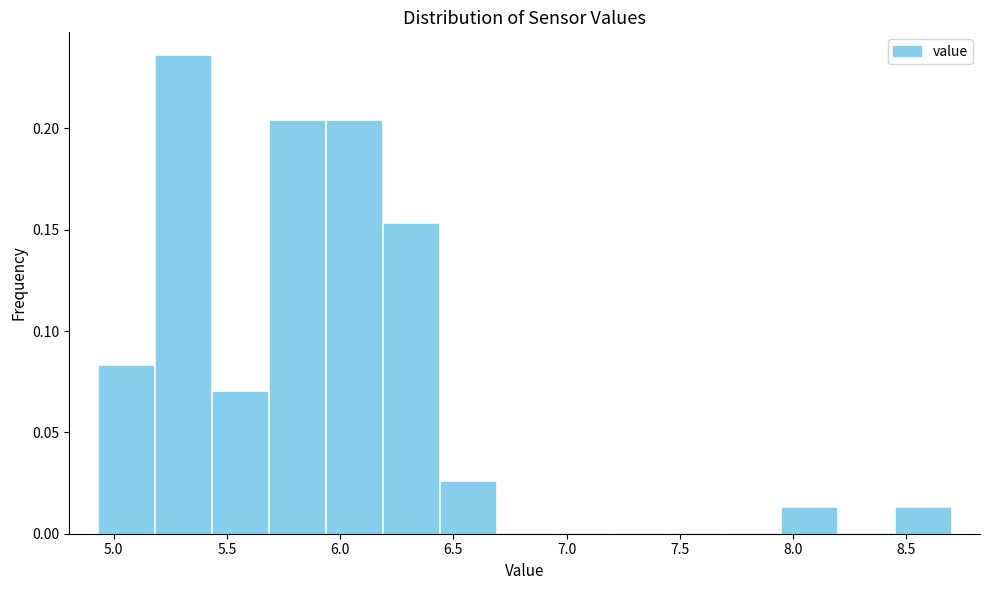

Reading left to right, list every bar in this chart as the range it spans on the x-axis followed by its height. Neither the bar edges nor the heights are printed on the chart, so give them approximately, as read against the axes.

4.95 to 5.20: 0.085
5.20 to 5.45: 0.235
5.45 to 5.70: 0.070
5.70 to 5.95: 0.205
5.95 to 6.20: 0.205
6.20 to 6.45: 0.155
6.45 to 6.70: 0.025
6.70 to 6.95: 0
6.95 to 7.20: 0
7.20 to 7.45: 0
7.45 to 7.70: 0
7.70 to 7.95: 0
7.95 to 8.20: 0.015
8.20 to 8.45: 0
8.45 to 8.70: 0.015